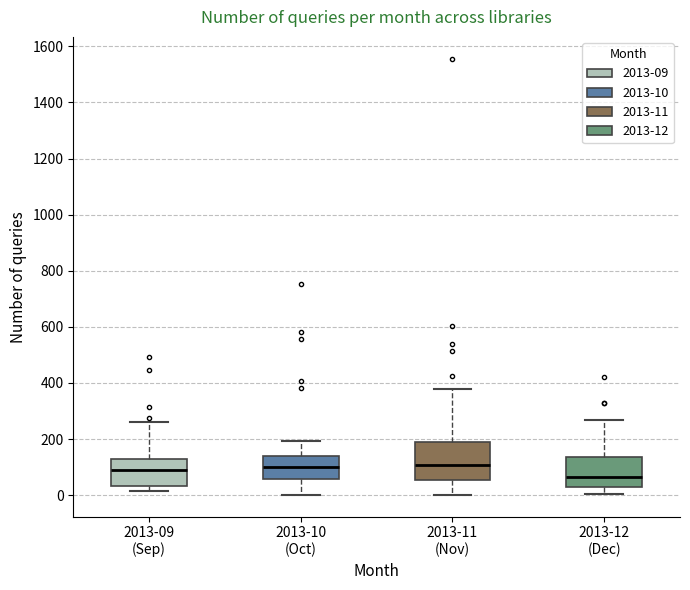

Where does the upper whisker of the box for 2013-09 (Sep) end on the y-axis? The values are not printed on the chart, so give them approximately, as read against the axis.

260